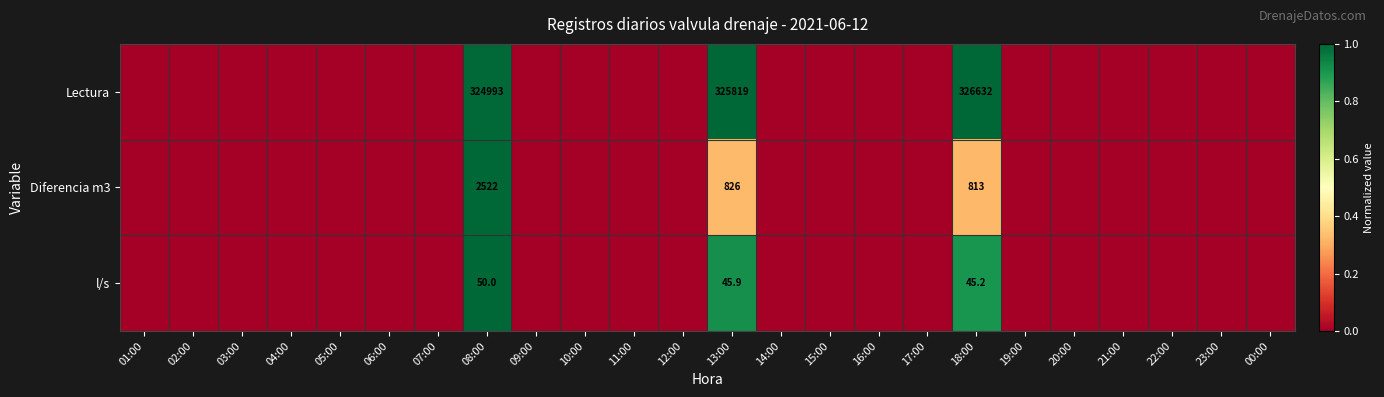

The value of l/s at 13:00 is 0.3. True or false?

False